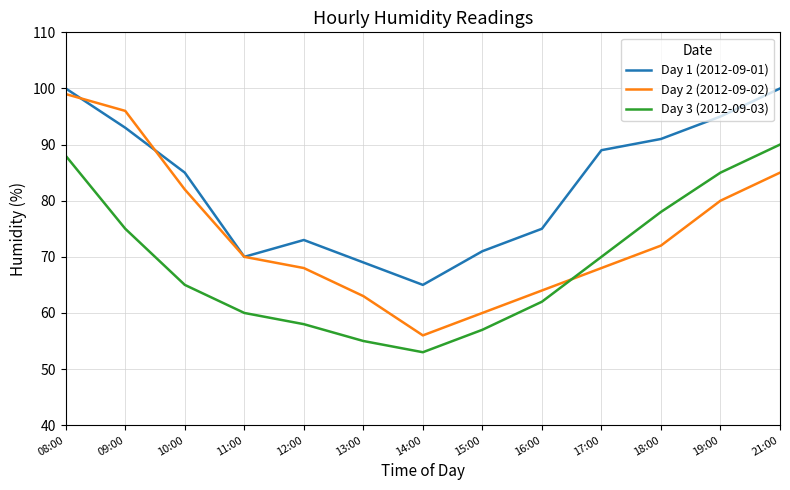

Where does the Day 3 (2012-09-03) series first go above 65?

08:00